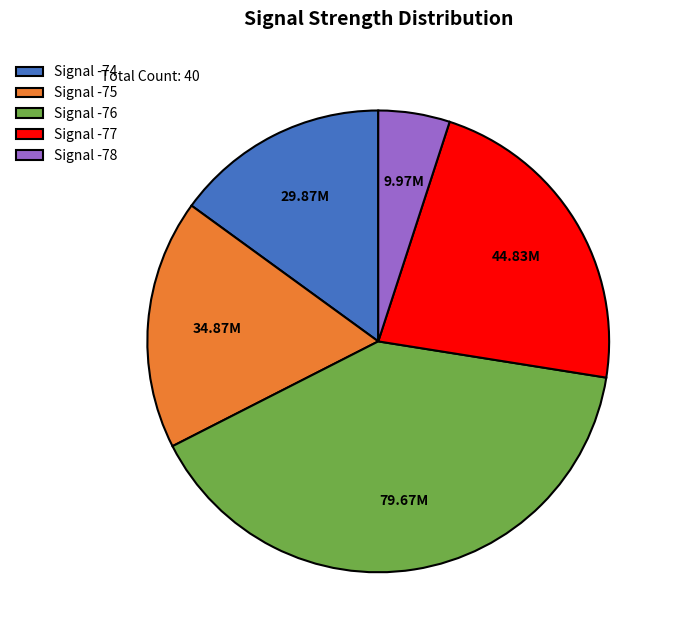

How many segments does this pie chart have?

5